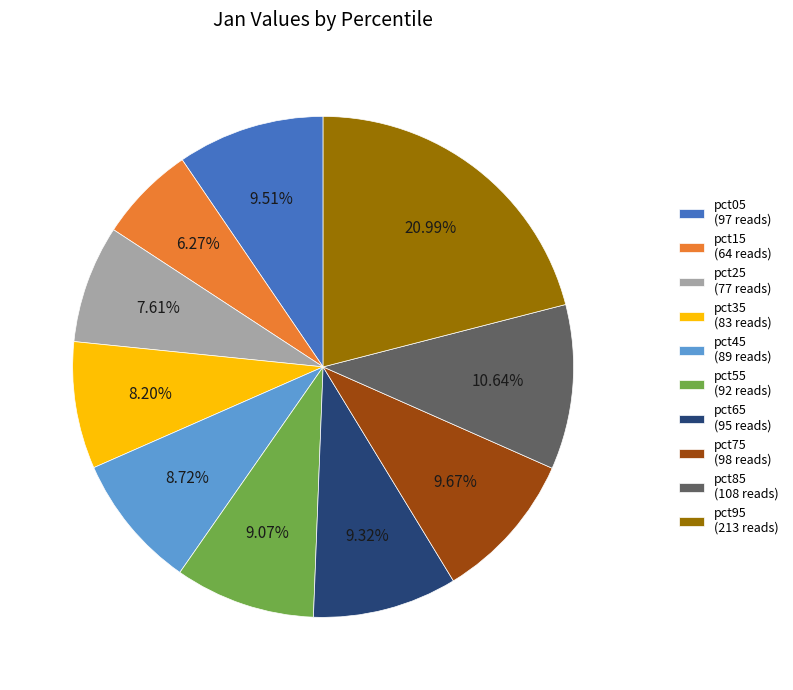

Which slice is the largest?

pct95